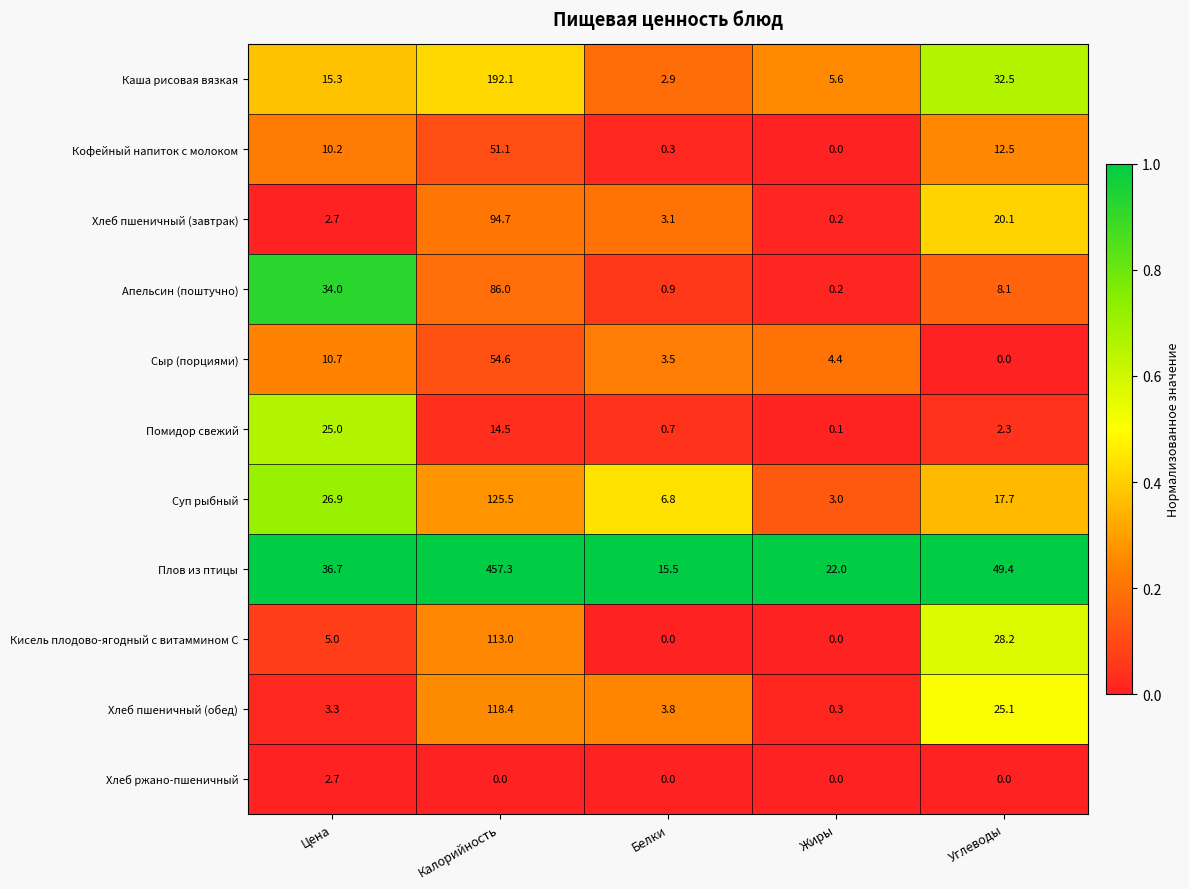

What is the difference between the highest and lowest values at Жиры?

22.0